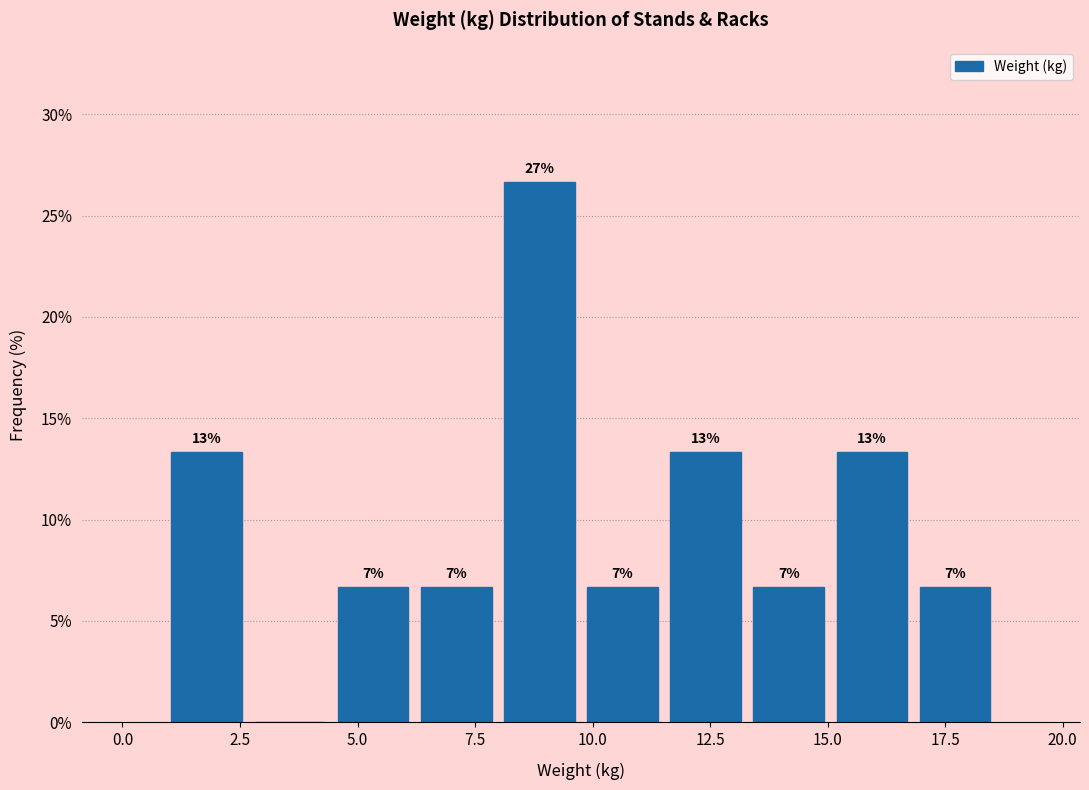

Read against the x-axis, roughly where is the centre of the tallest bar?

9.0